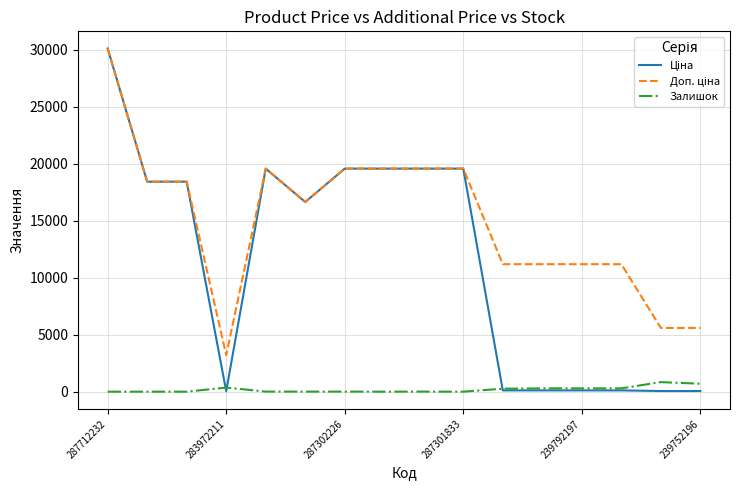

What is the maximum value shown in the chart?

30102.8